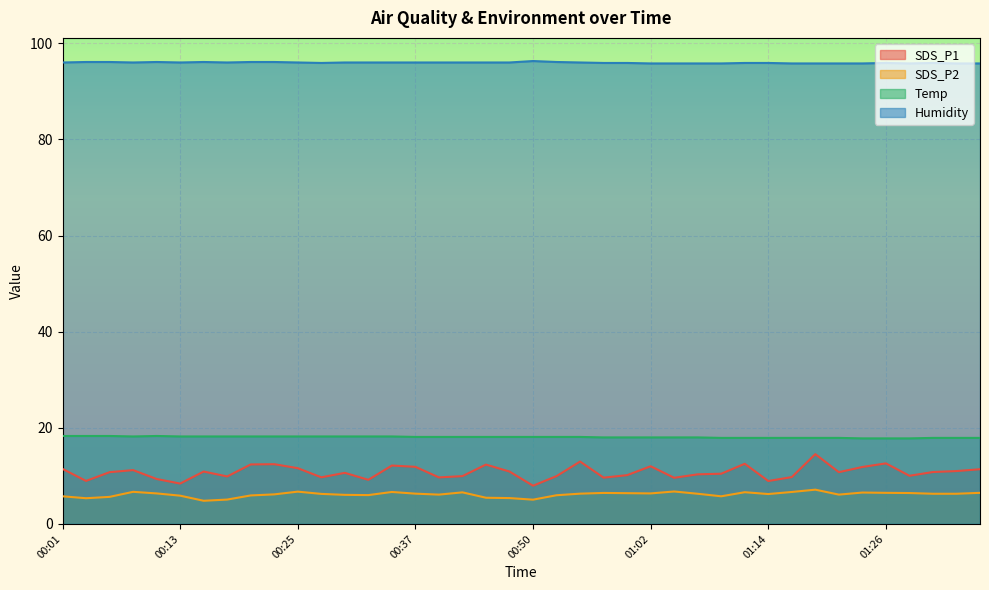

Is it true that Temp equals 31.1 at 00:08?

False